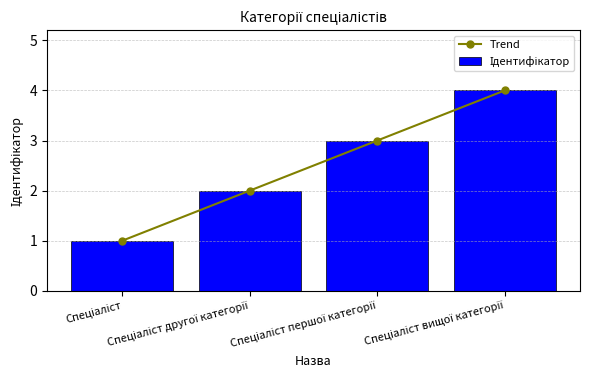

What is the greatest value displayed?

4